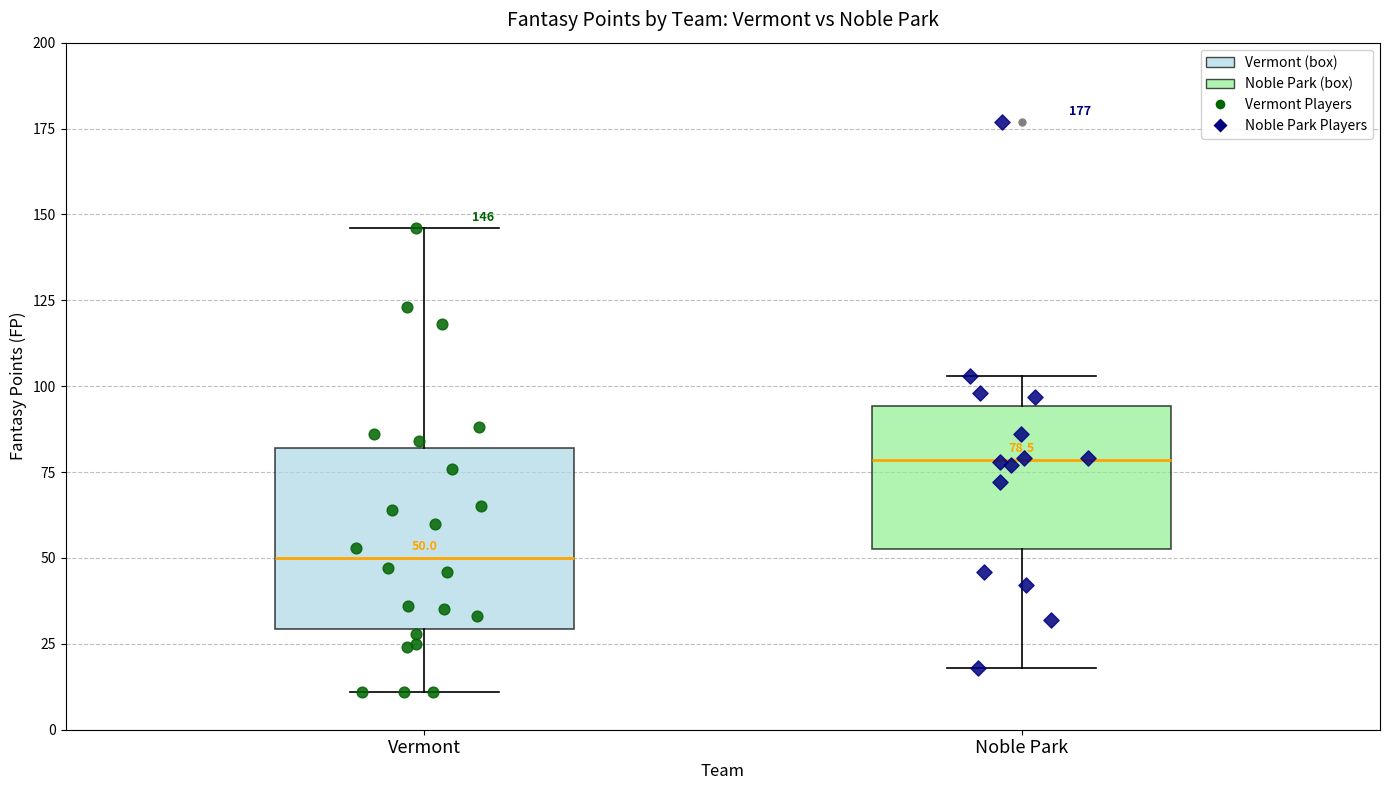

Comparing the boxes themselves (not the whiskers), which one is the tallest?

Vermont